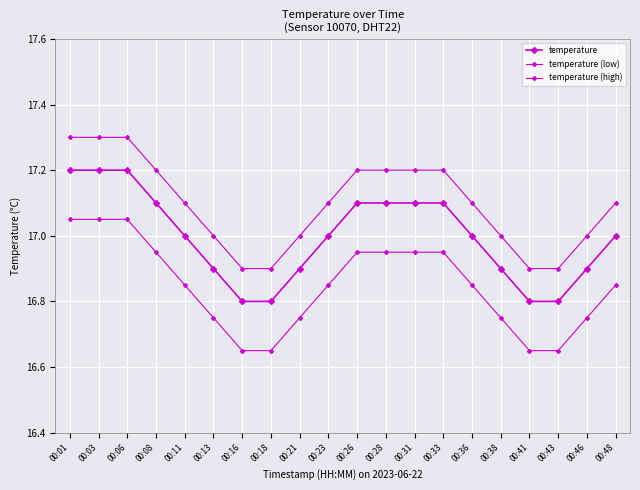

Does the chart have visible grid lines?

Yes